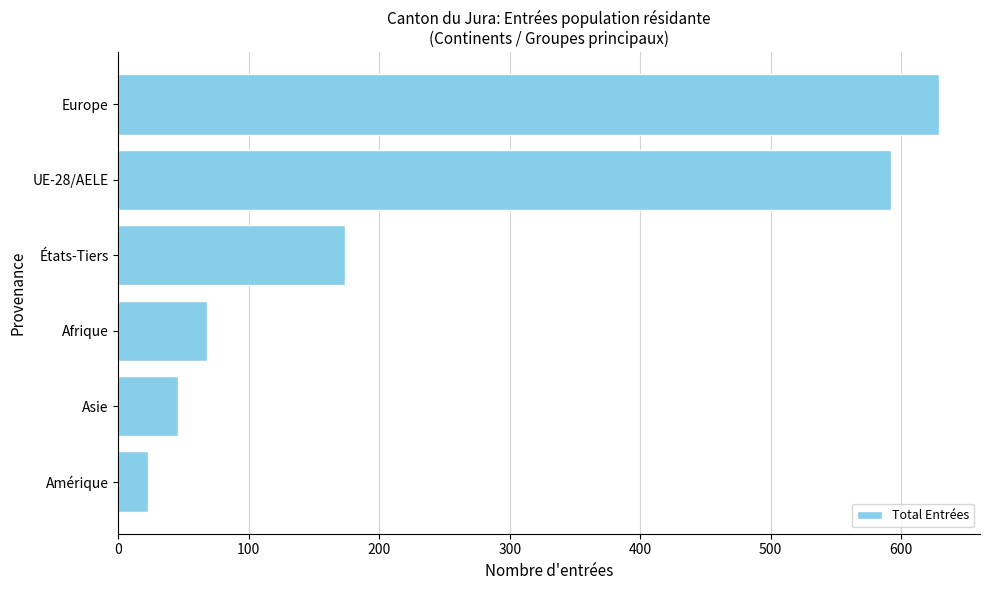

What is the minimum value shown in the chart?

23